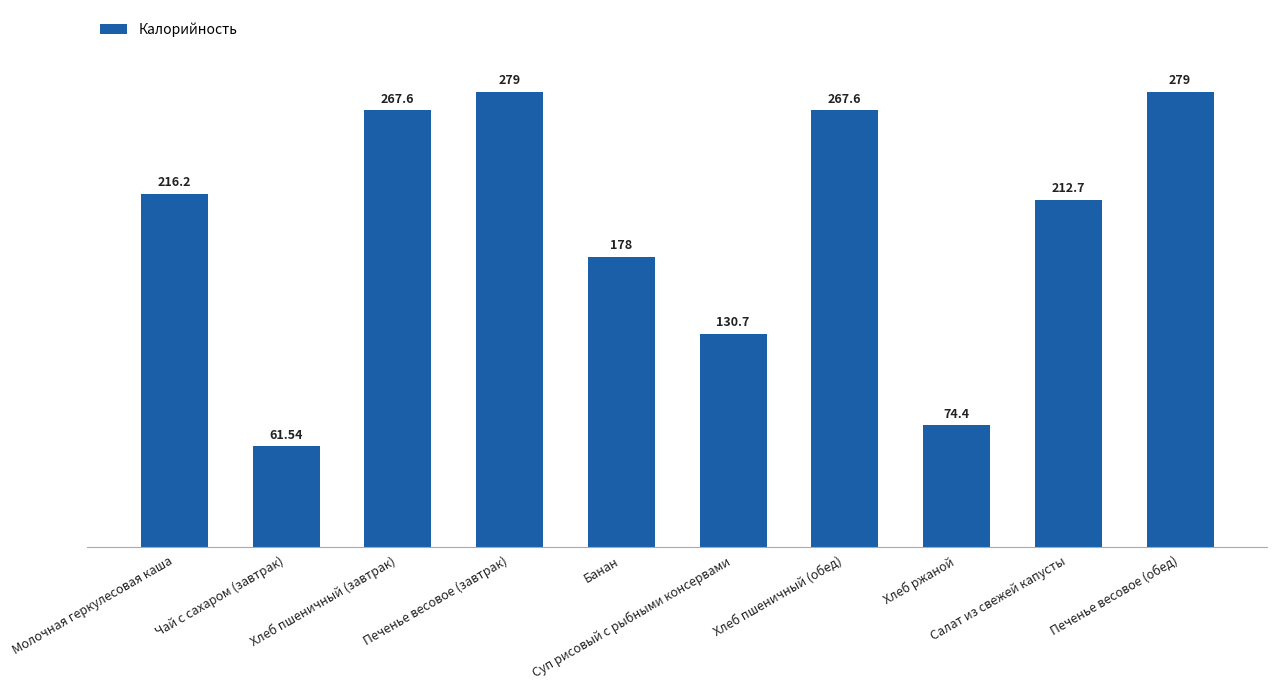

The chart shows a value of 267.6 at Хлеб пшеничный (завтрак). True or false?

True